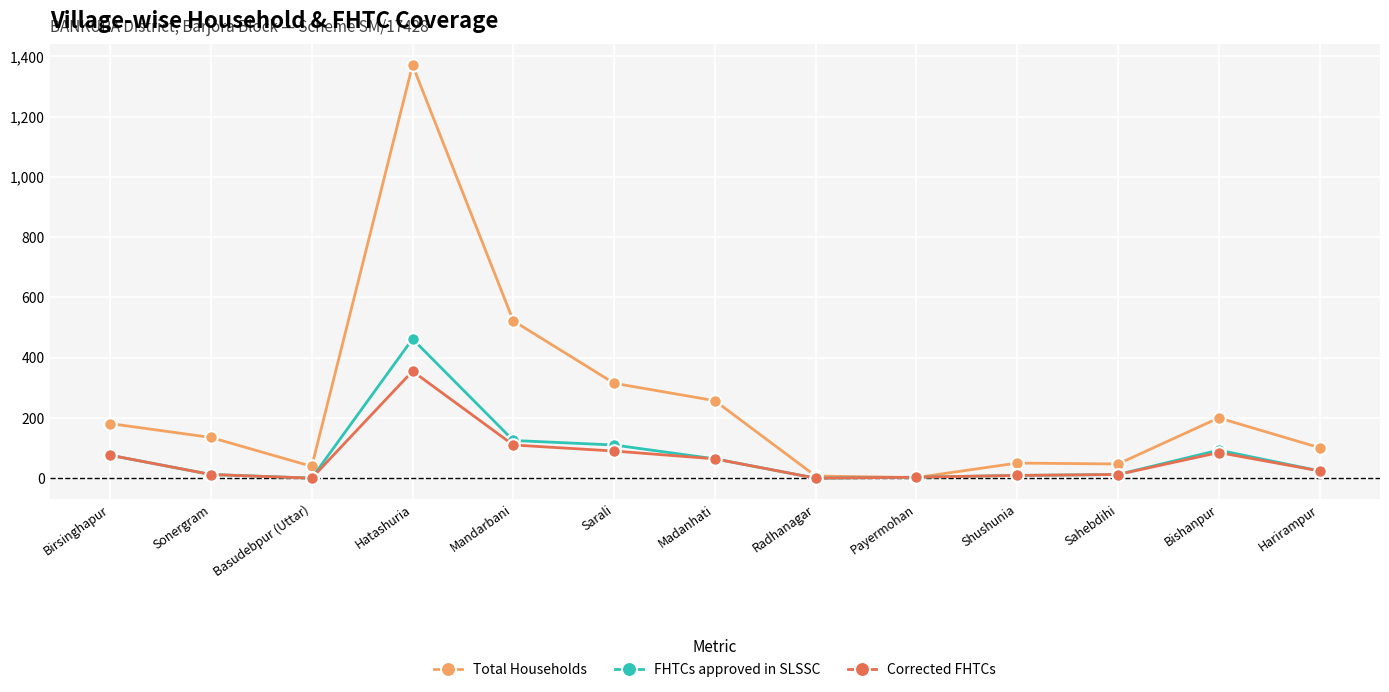

At which category does the chart reach its peak across all series?

Hatashuria